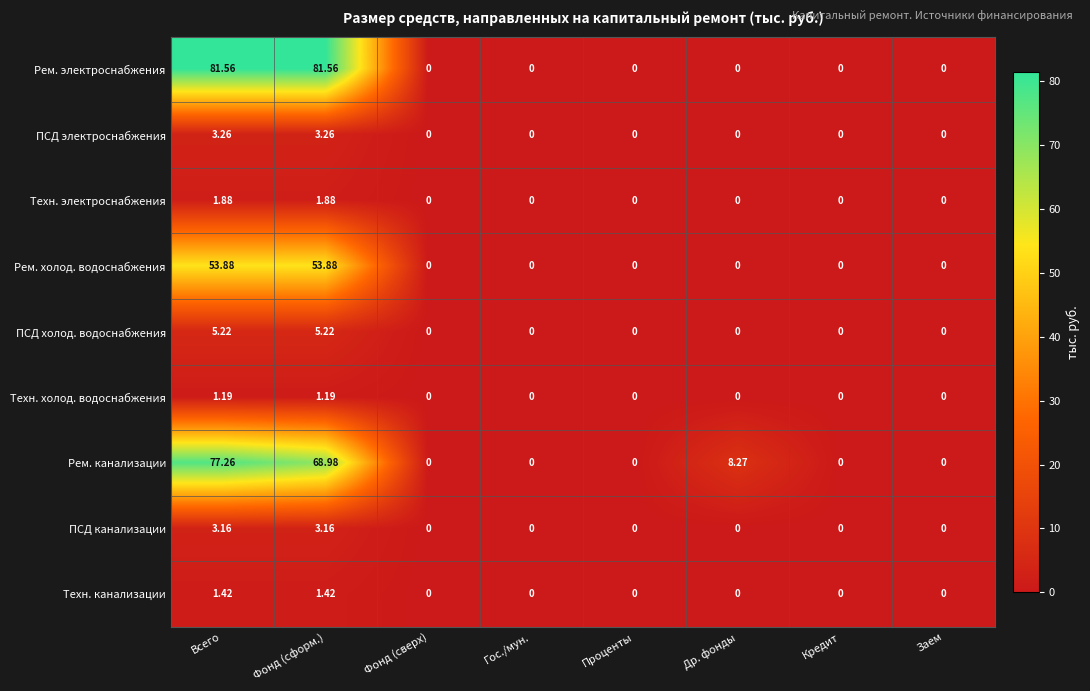

Which series has the largest range (max minus min)?

Рем. электроснабжения